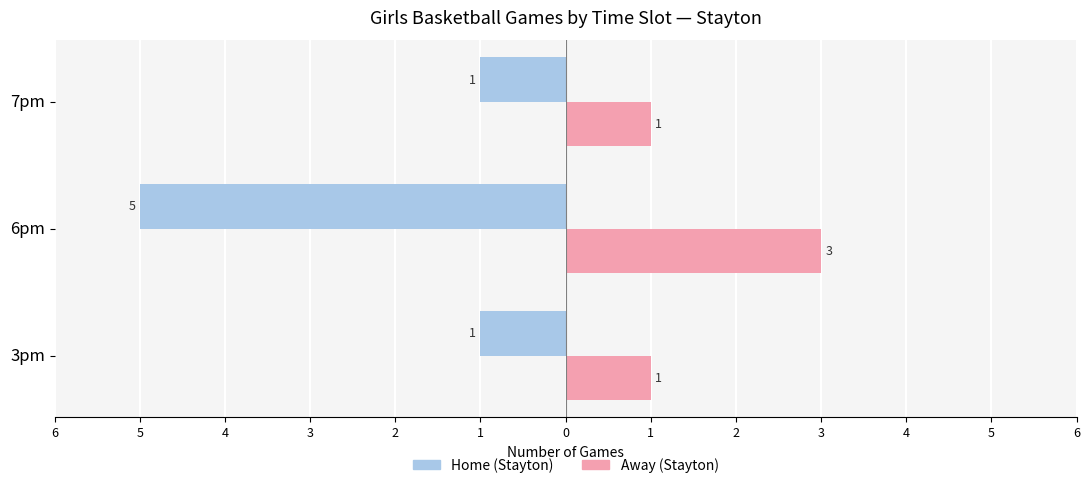

What are all the series names shown in the legend?

Home (Stayton), Away (Stayton)